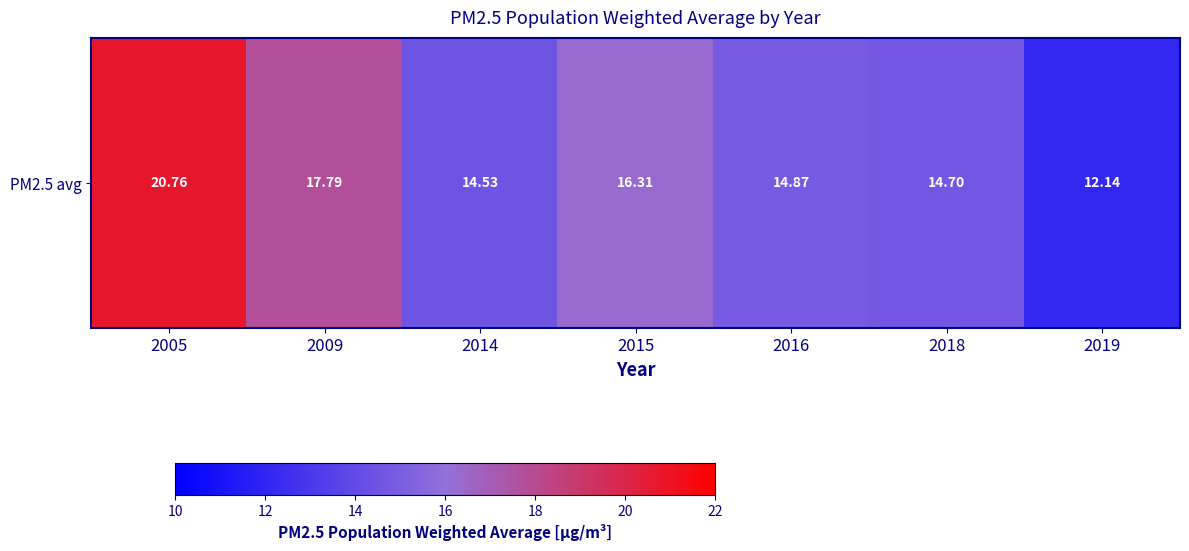

What is the greatest value displayed?

20.8